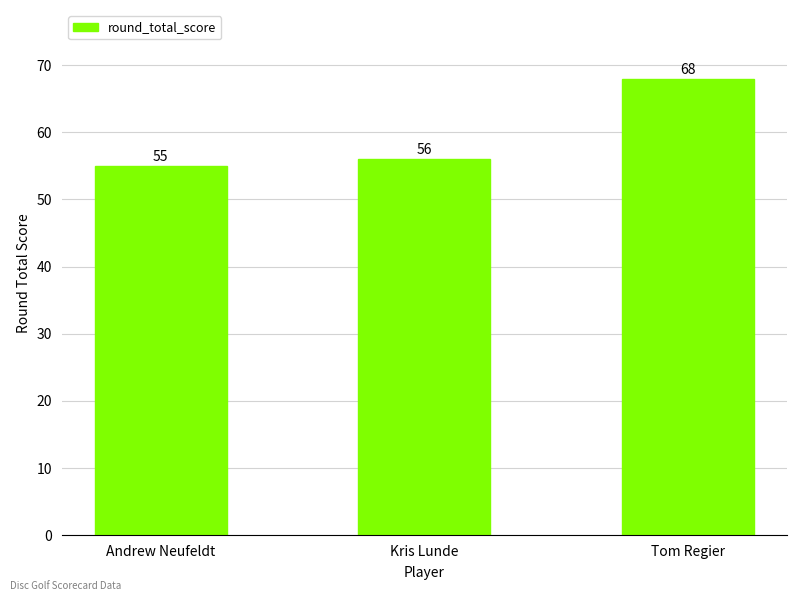

Rank the categories by value from lowest to highest.

Andrew Neufeldt, Kris Lunde, Tom Regier